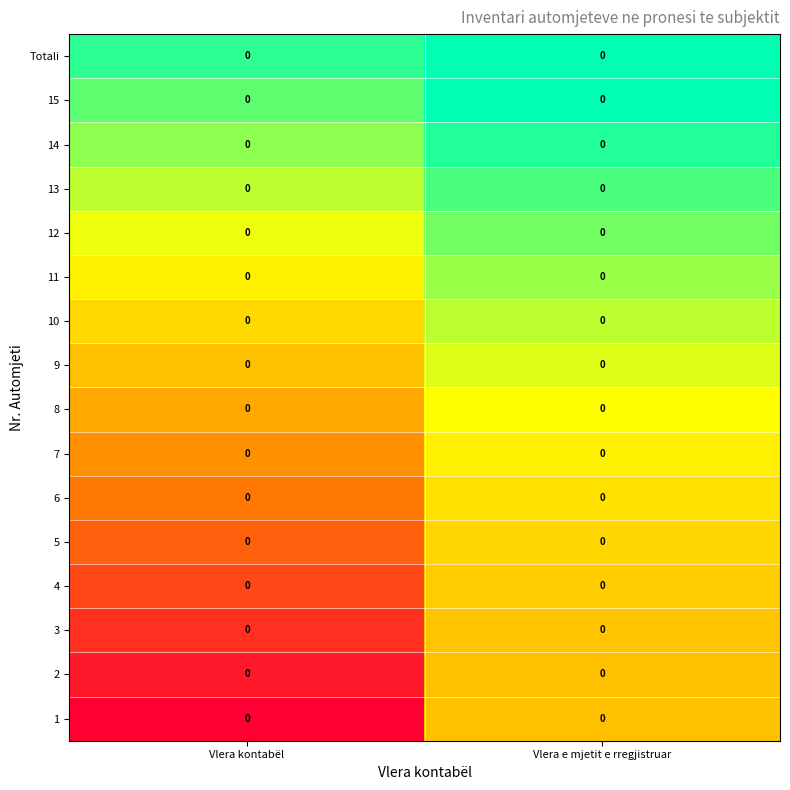

Which series has the largest total across all categories?

Totali